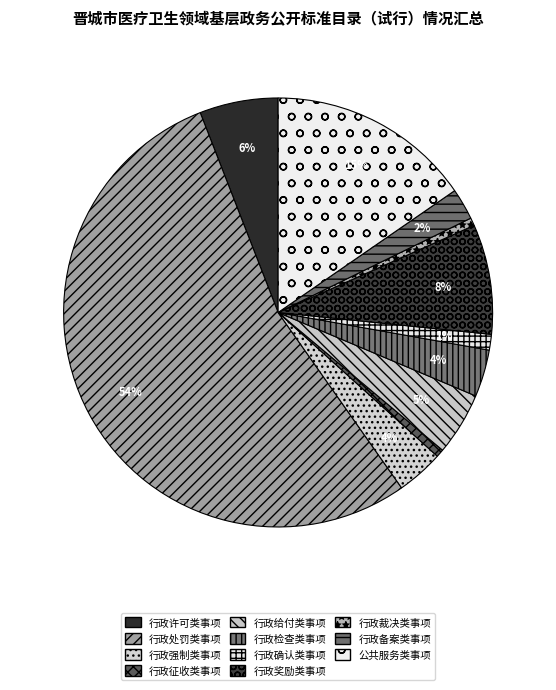

How many slices are in this pie chart?

11